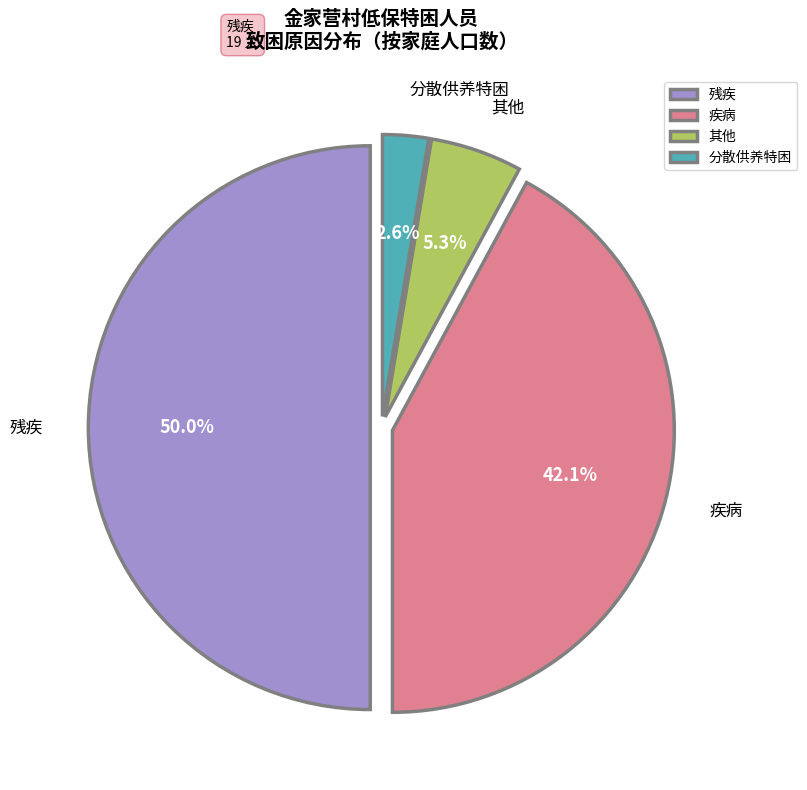

Which has a higher value, 其他 or 残疾?

残疾